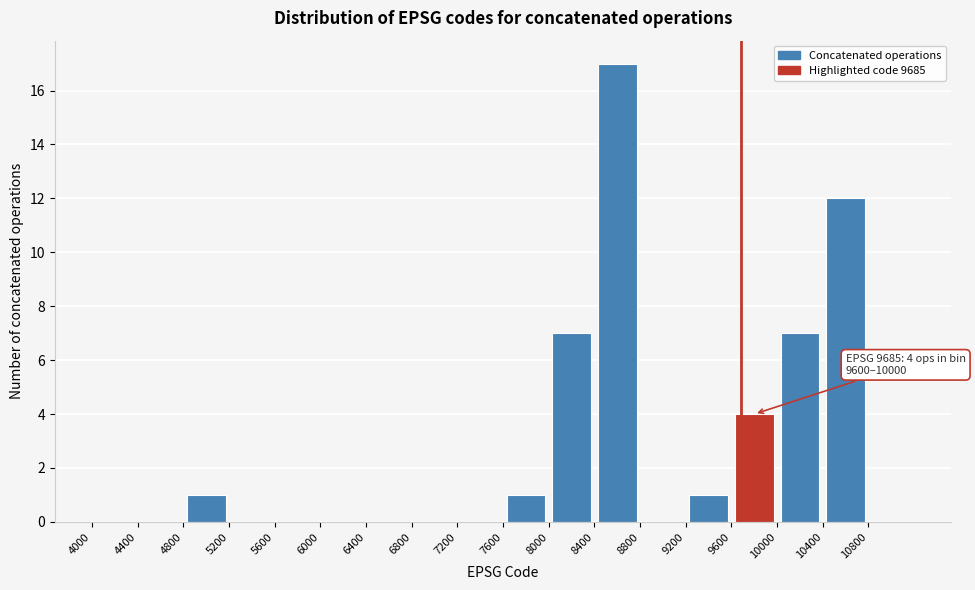

Over which range of the x-axis is the bar tallest?

8400 to 8800